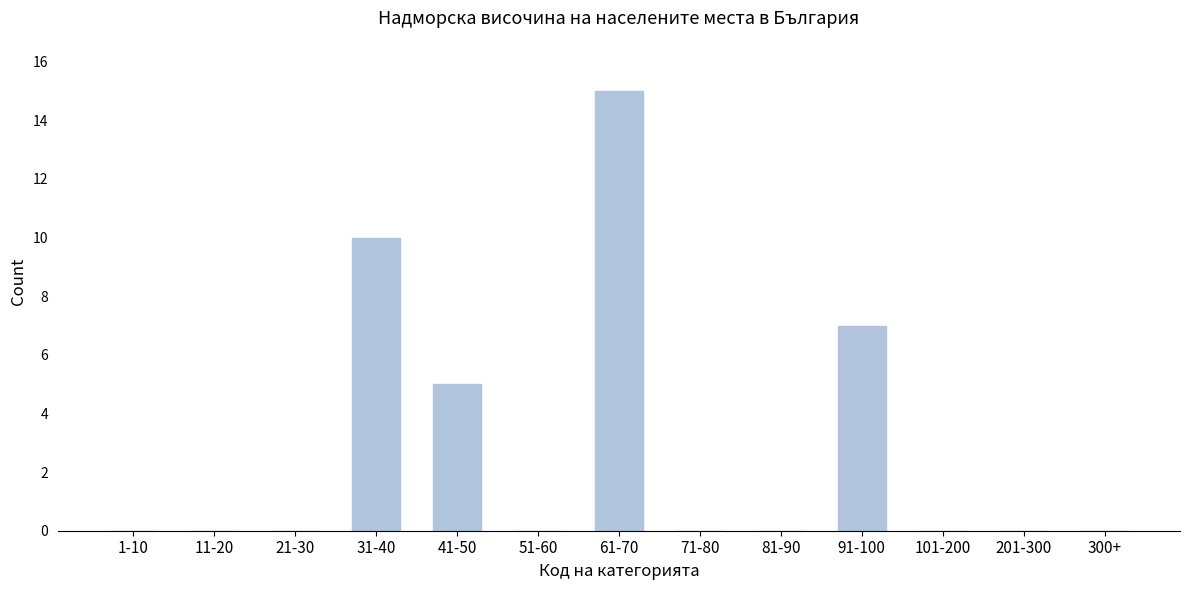

Reading right to left, transcribe all the data shown in this chart.

300+=0	201-300=0	101-200=0	91-100=7	81-90=0	71-80=0	61-70=15	51-60=0	41-50=5	31-40=10	21-30=0	11-20=0	1-10=0